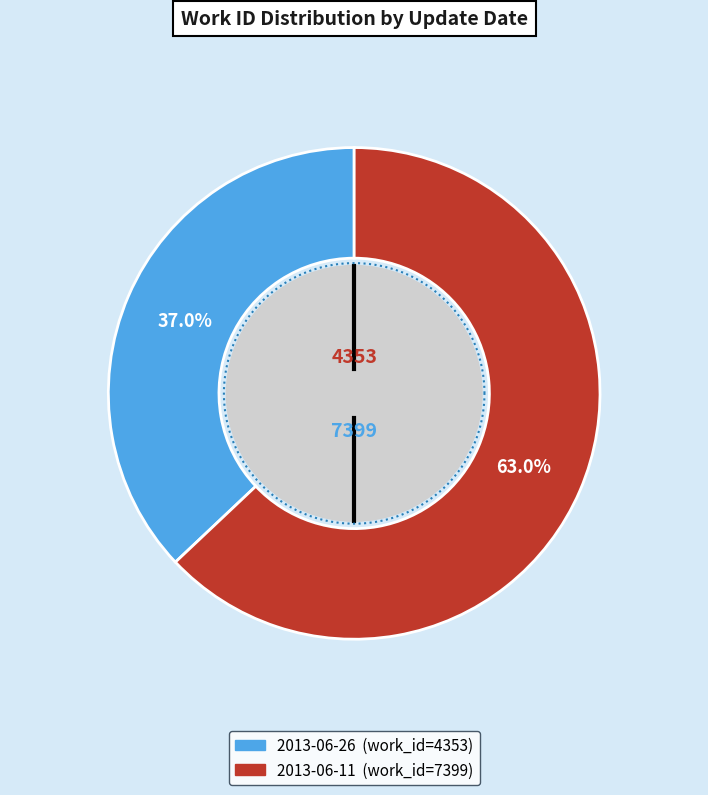

What is the total percentage of 2013-06-11 and 2013-06-26?

100.0%